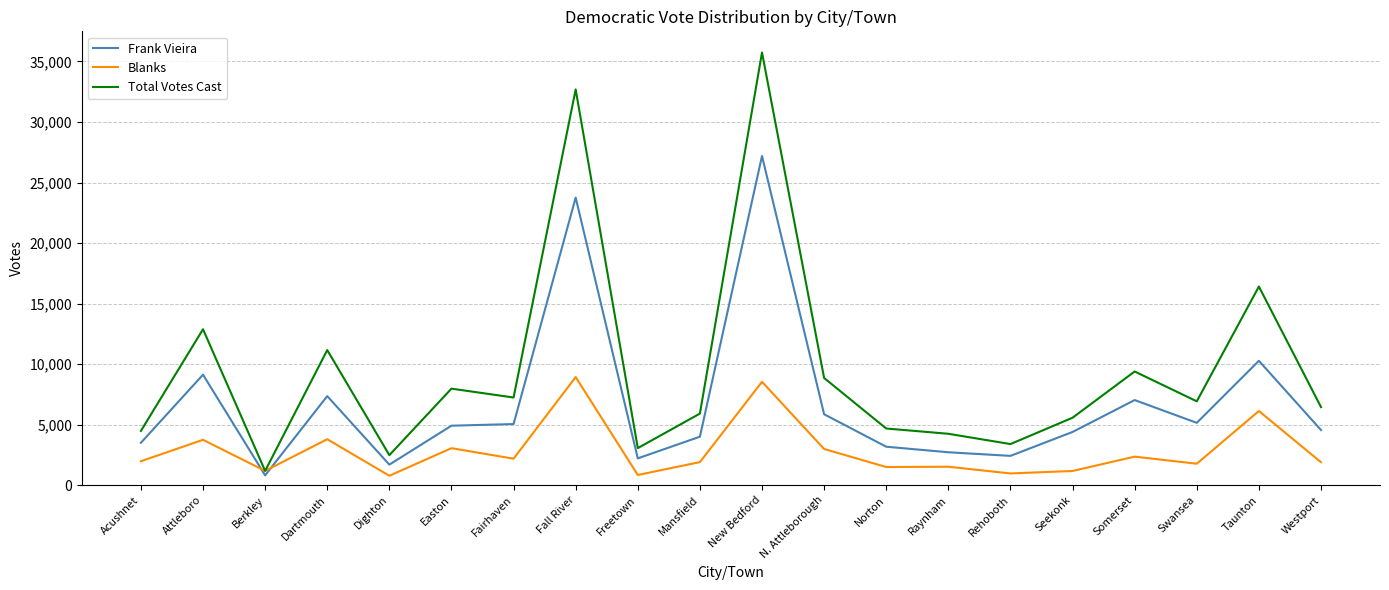

What value does the Frank Vieira series have at Fairhaven?

5051